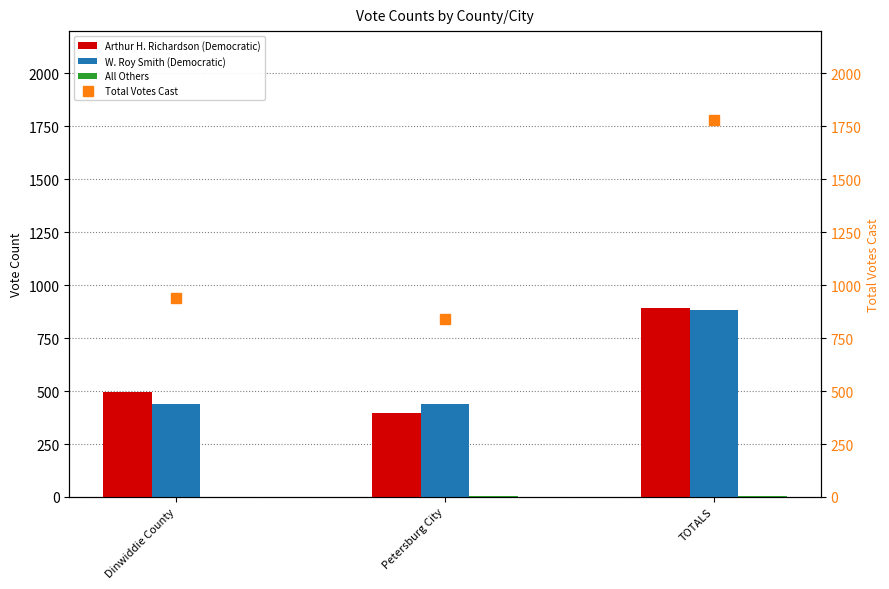

What are all the series names shown in the legend?

Arthur H. Richardson (Democratic), W. Roy Smith (Democratic), All Others, Total Votes Cast